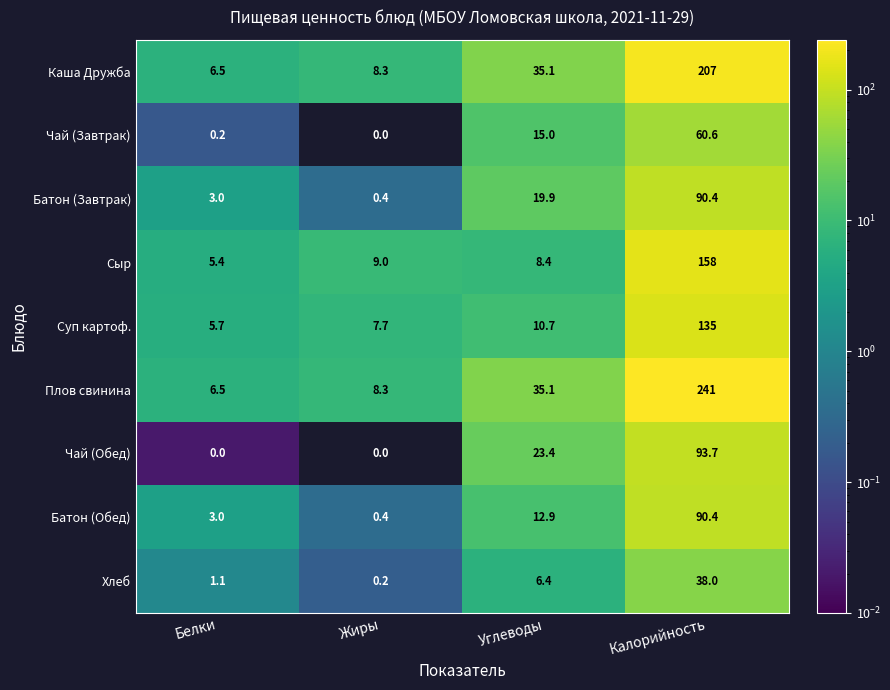

How many distinct data groups are displayed?

9